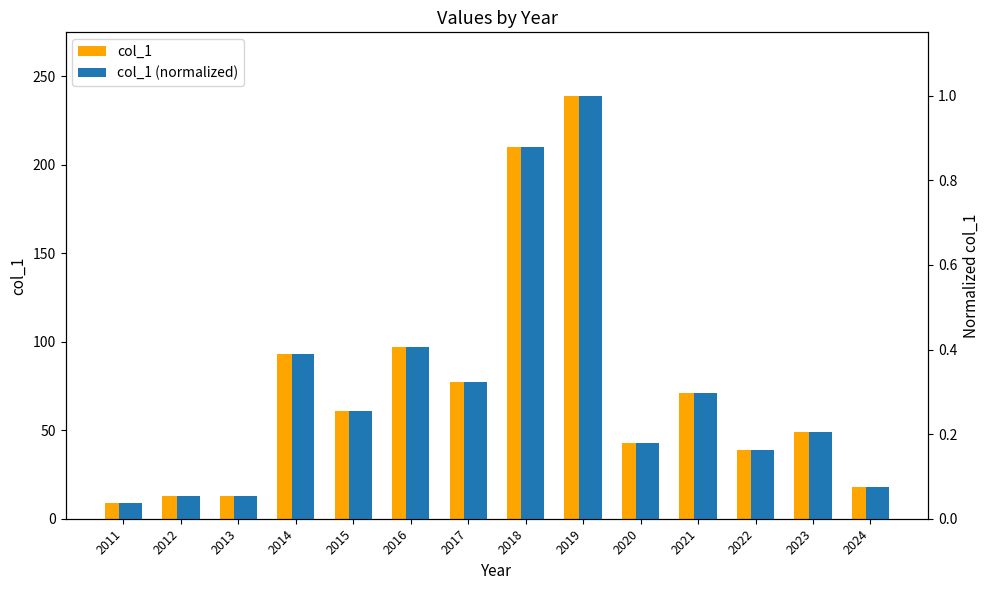

Which series has the widest spread of values?

col_1